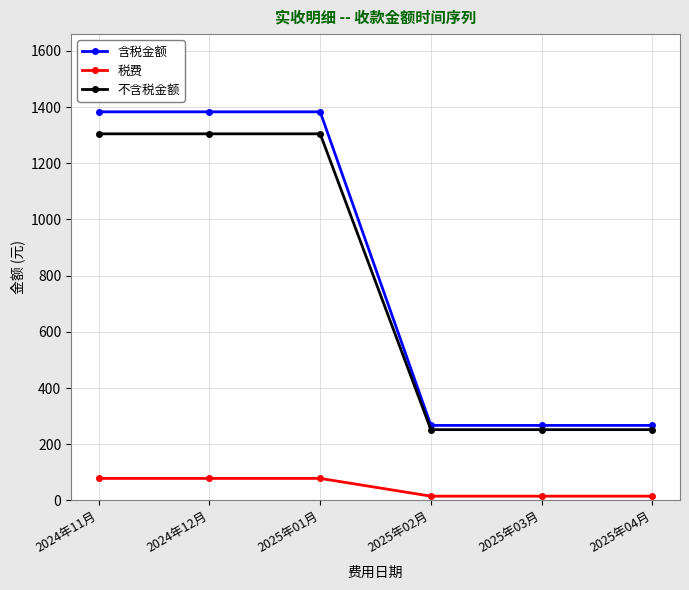

At 2025年01月, list the series in order from largest to smallest.

含税金额, 不含税金额, 税费